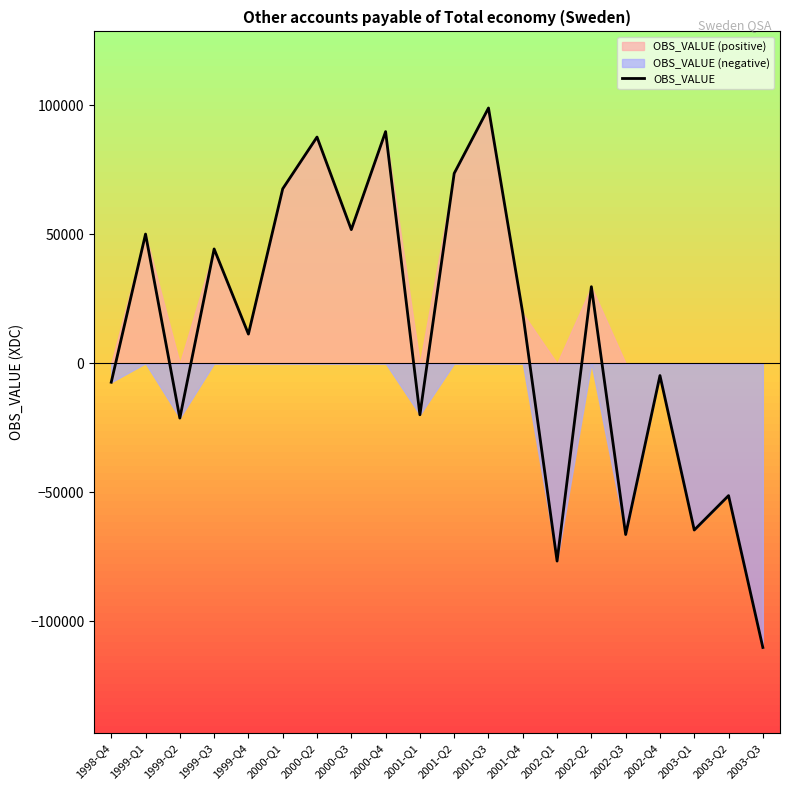

True or false: there are more than 2 points higher than both neighbors.

True